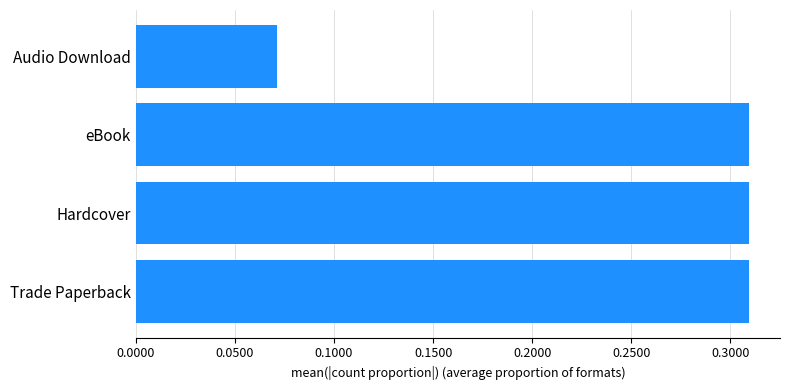

The chart shows a value of 0.0 at Audio Download. True or false?

False